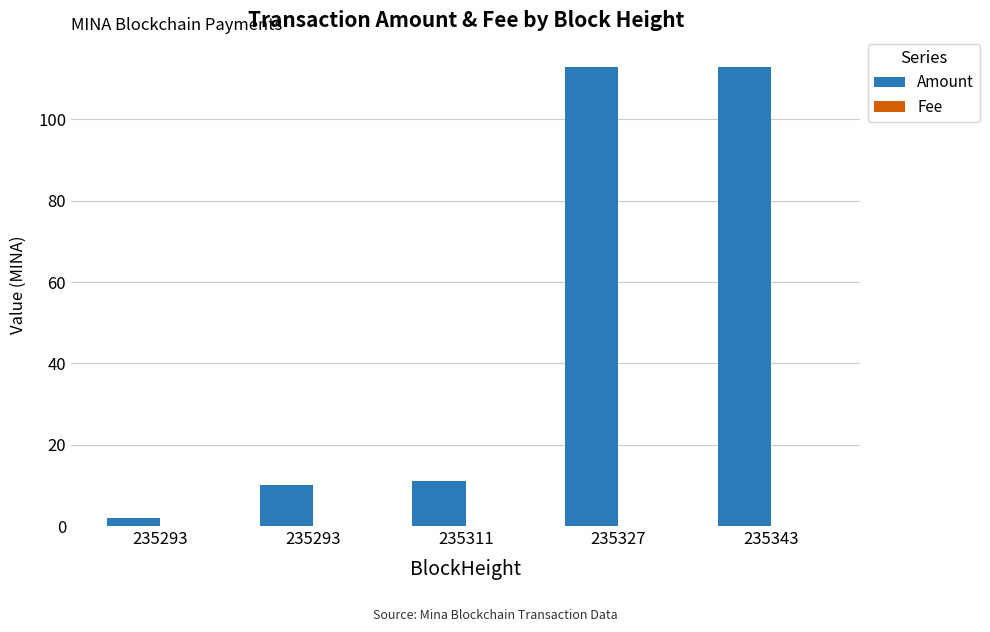

Is the value of Fee at 235311 greater than the value of Amount at 235293?

No